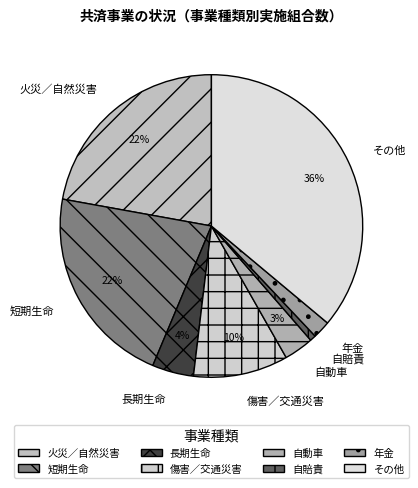

Which category has the biggest portion of the pie?

その他